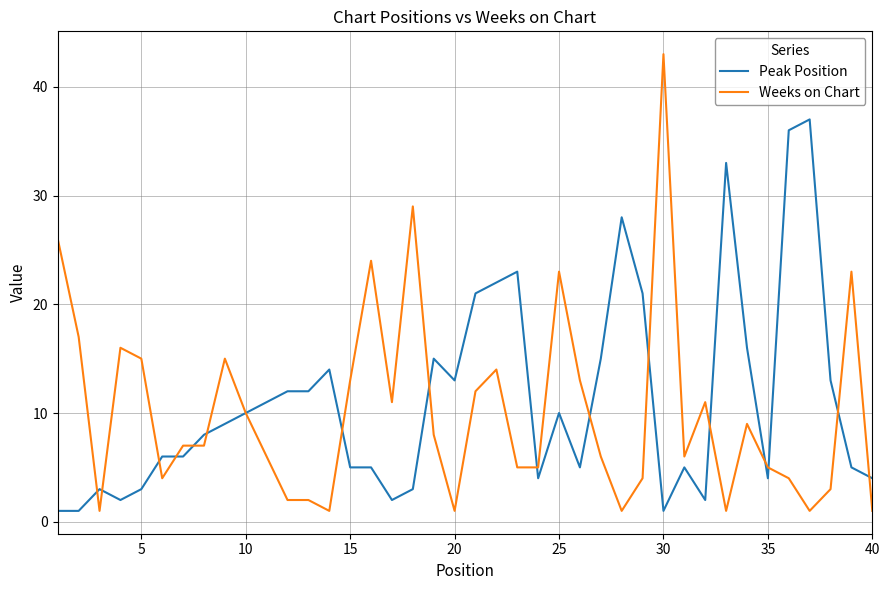

Which series has the largest range (max minus min)?

Weeks on Chart